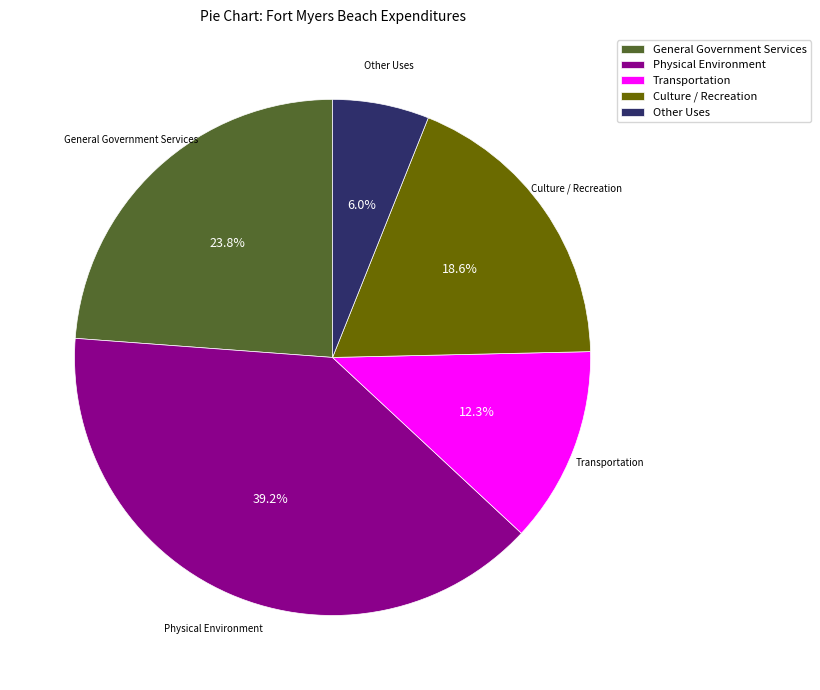

How many segments does this pie chart have?

5